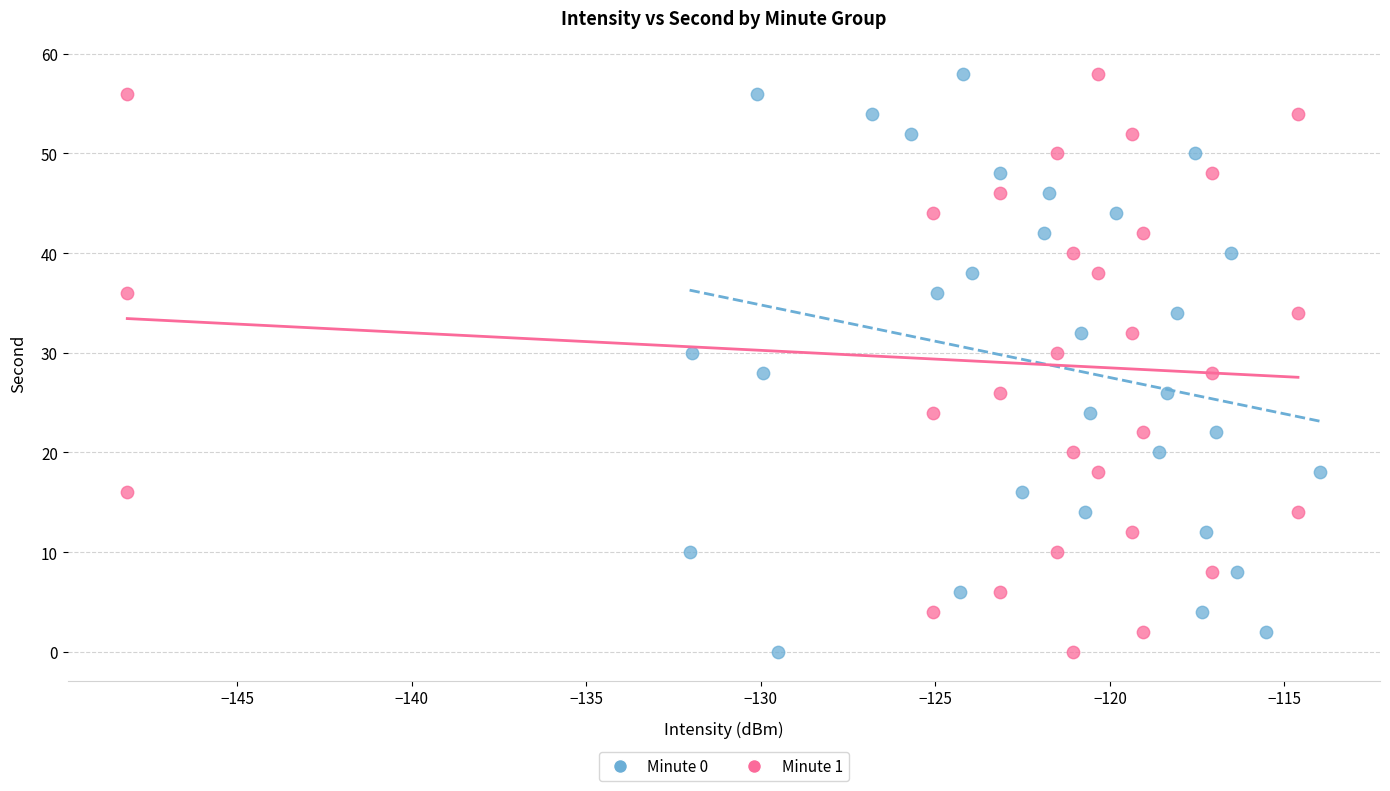

What are all the series names shown in the legend?

Minute 0, Minute 1